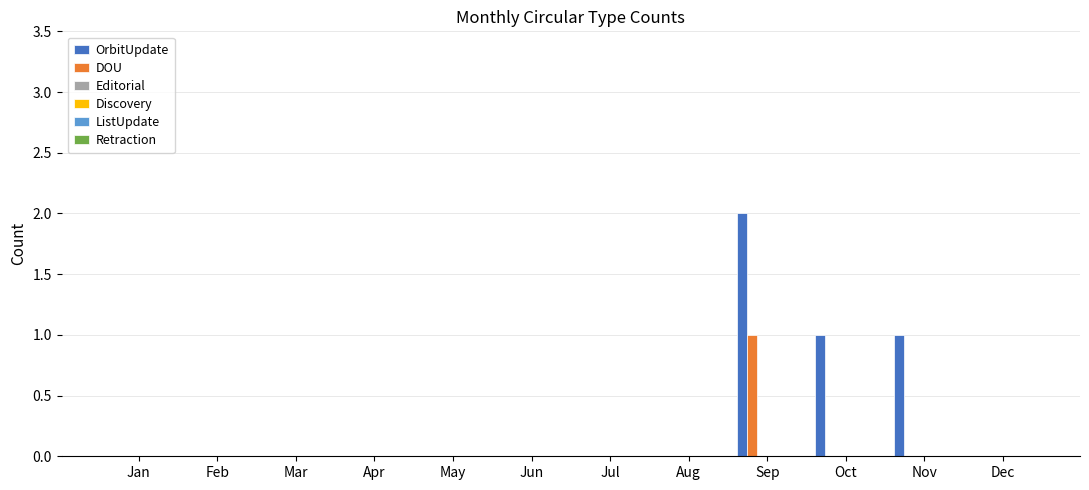

Which series has the largest total across all categories?

OrbitUpdate